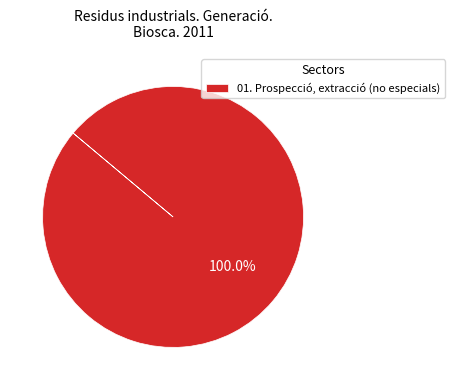

Does any single category account for the majority?

Yes